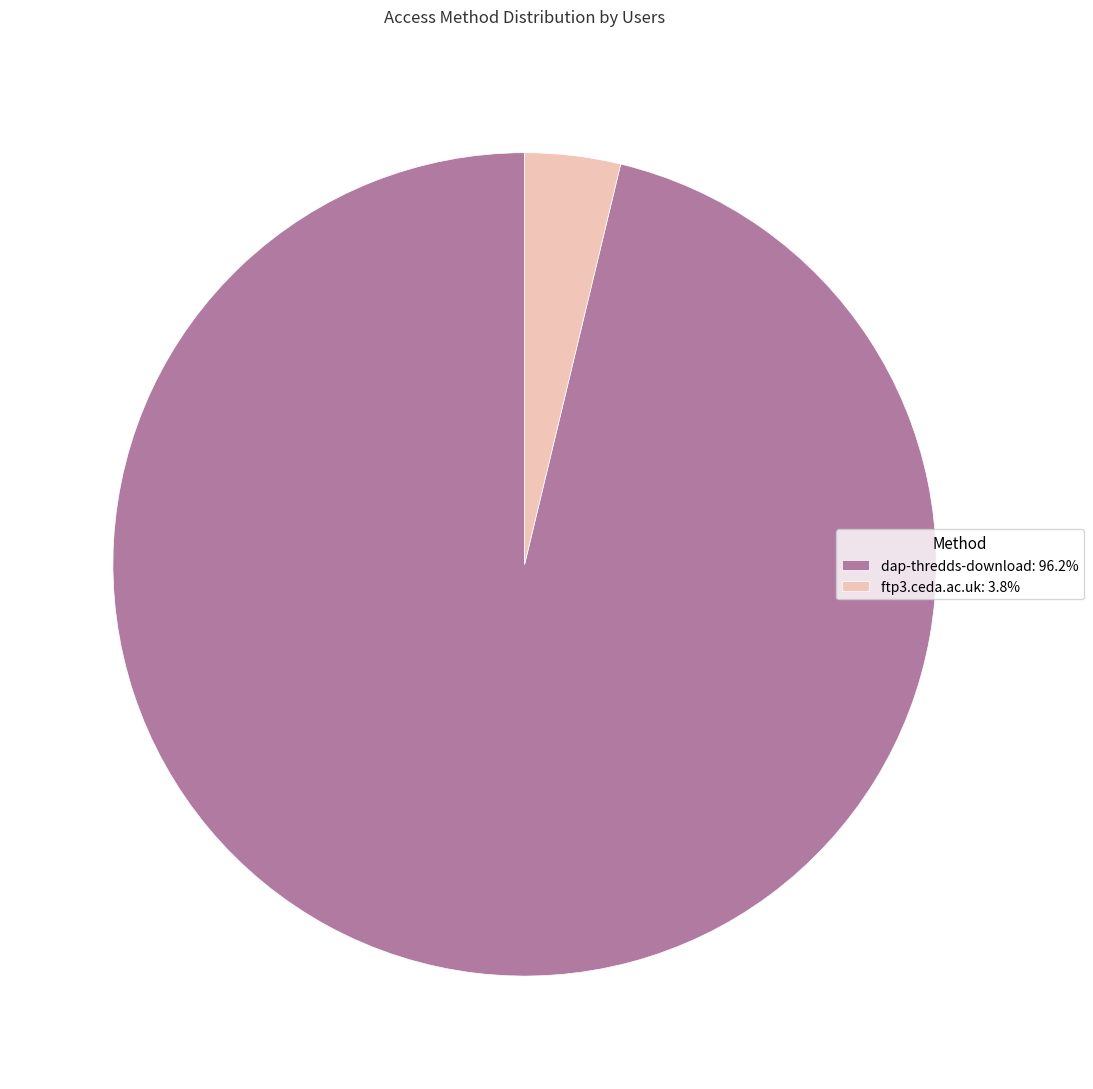

Which category has the biggest portion of the pie?

dap-thredds-download